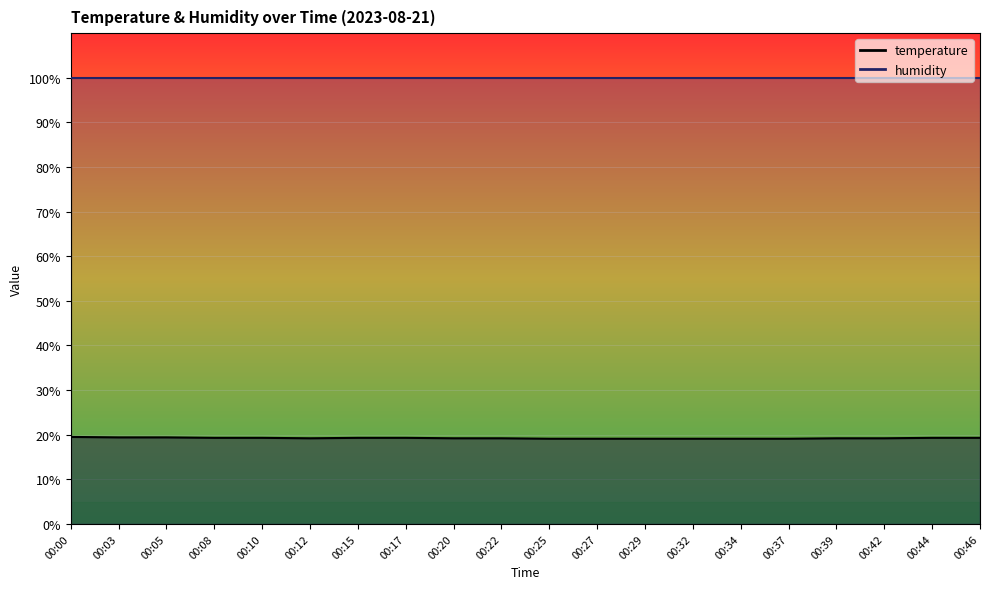

What value does the data have at 00:25?

19.1